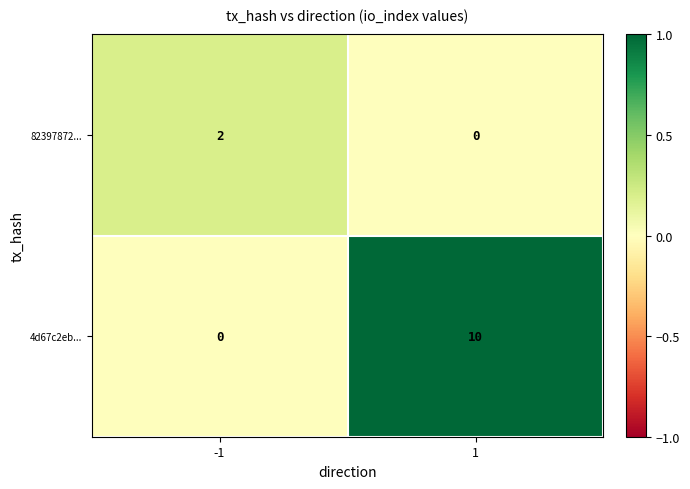

Rank the series at 1 from lowest to highest value.

82397872..., 4d67c2eb...